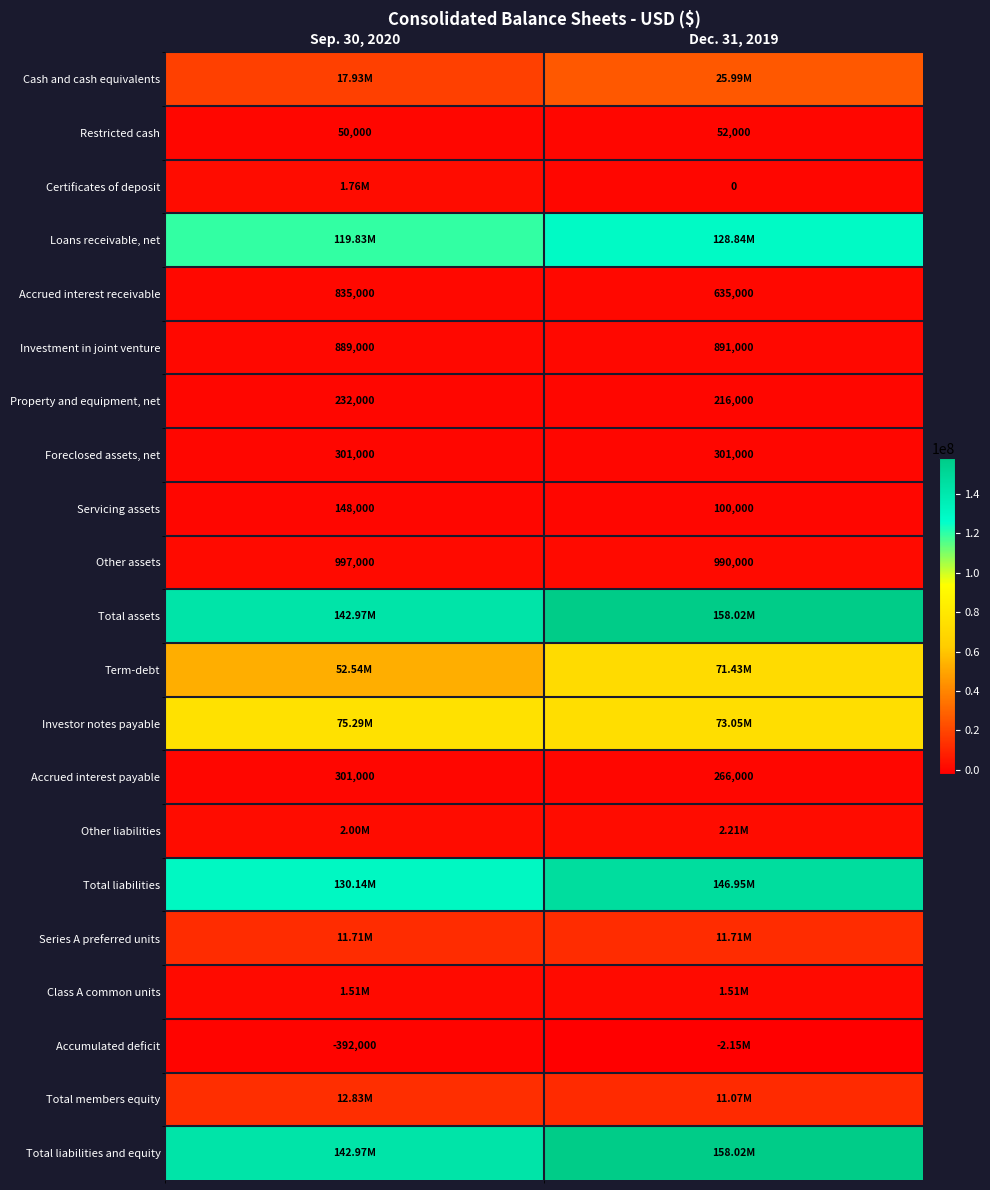

Rank the categories by Accrued interest payable value from lowest to highest.

Dec. 31, 2019, Sep. 30, 2020